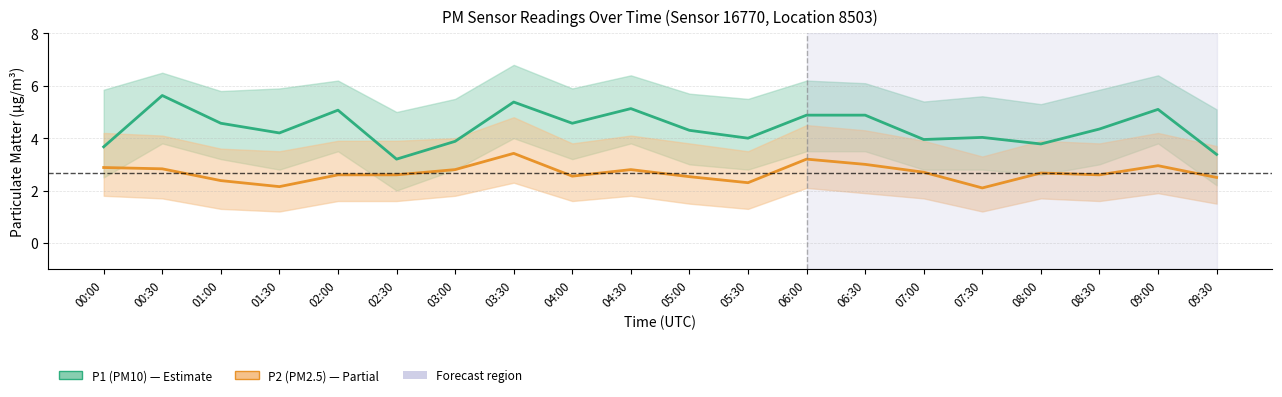

List the series in order of their overall mean, lowest first.

P2 (PM2.5), P1 (PM10)